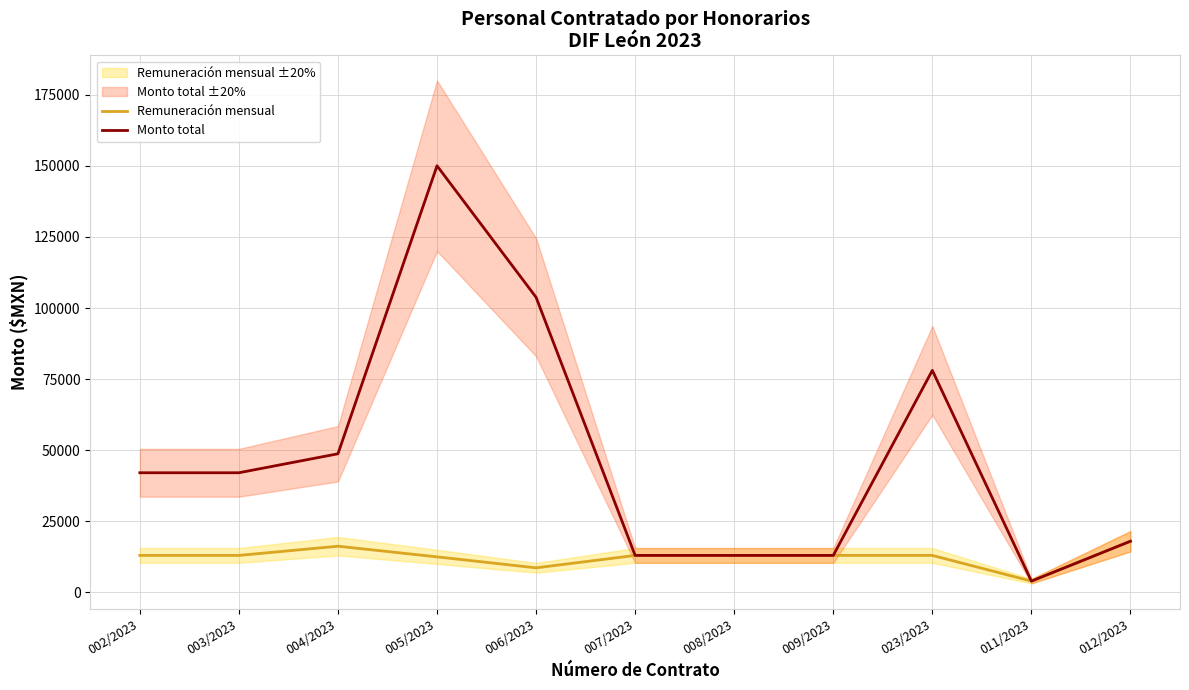

Reading left to right, what are all the values shown in this chart?

Remuneración mensual: 13012	13012	16248	12500	8647	13012	13012	13012	13012	3973	18000
Monto total: 42074	42074	48745	150000	103764	13012	13012	13012	78072	3973	18000